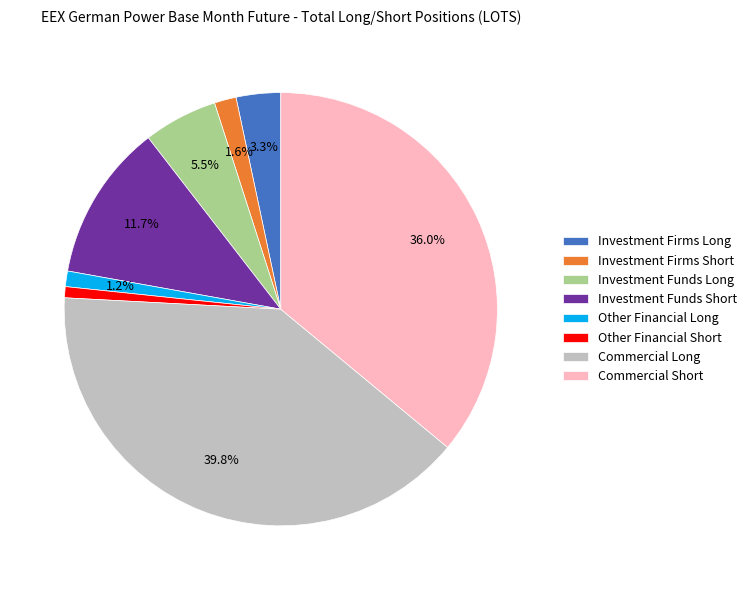

Which slice is the largest?

Commercial Long